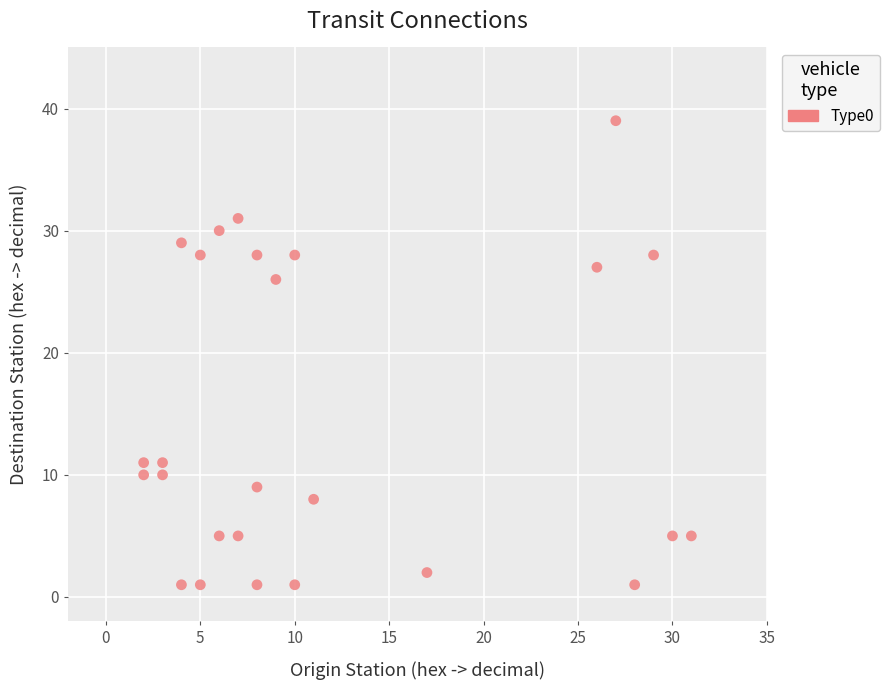

What Y value in the scatter plot is closest to 20?

26